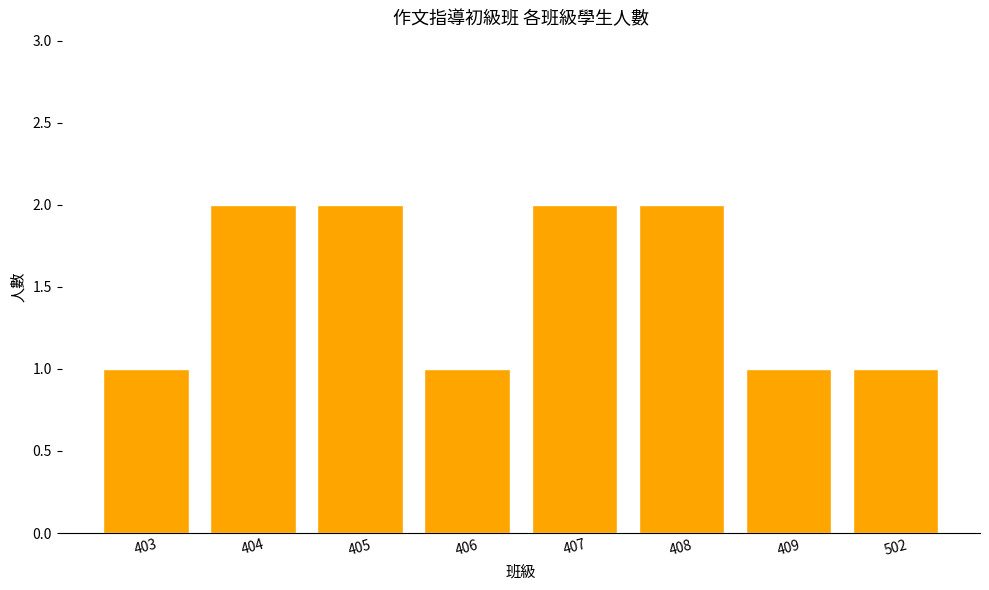

What is the value of the 5th bar from the left?

2